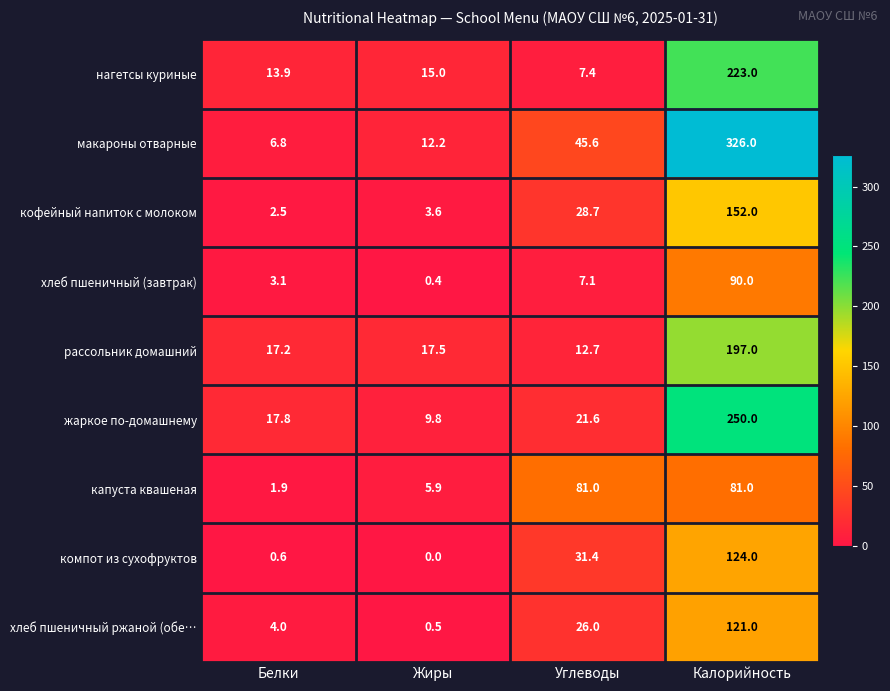

True or false: макароны отварные has a value of 45.6 at Углеводы.

True